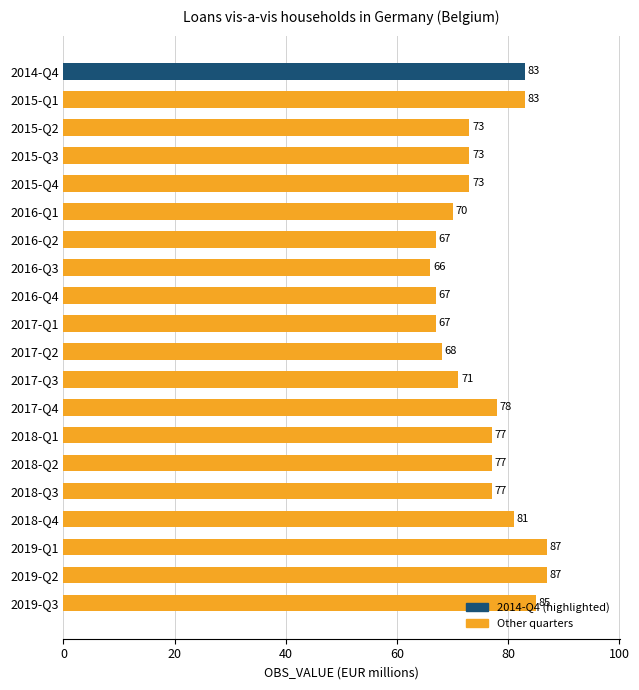

Between 2017-Q3 and 2018-Q4, which is larger?

2018-Q4